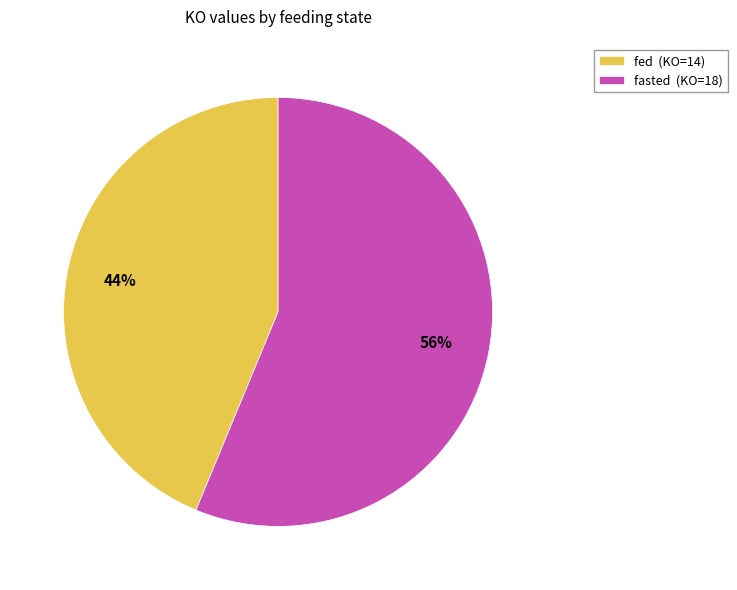

To the nearest percent, what is the average slice percentage?

50%